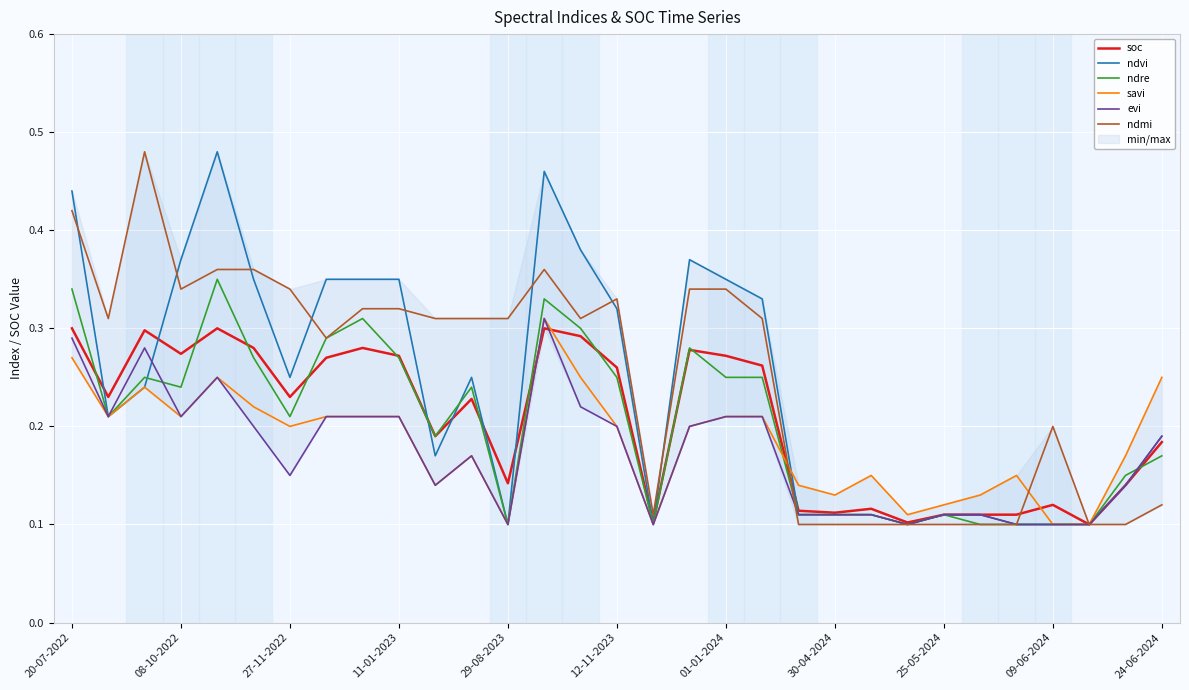

Is it true that ndre equals 0.1 at 12-11-2023?

False